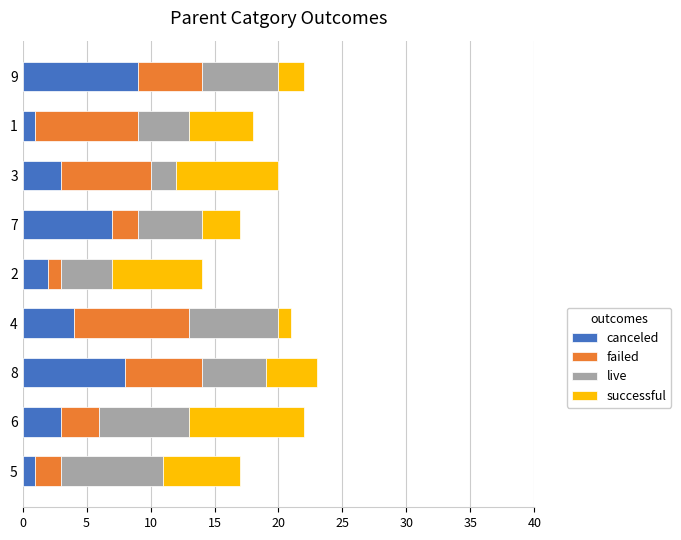

What is the maximum value for canceled?

9